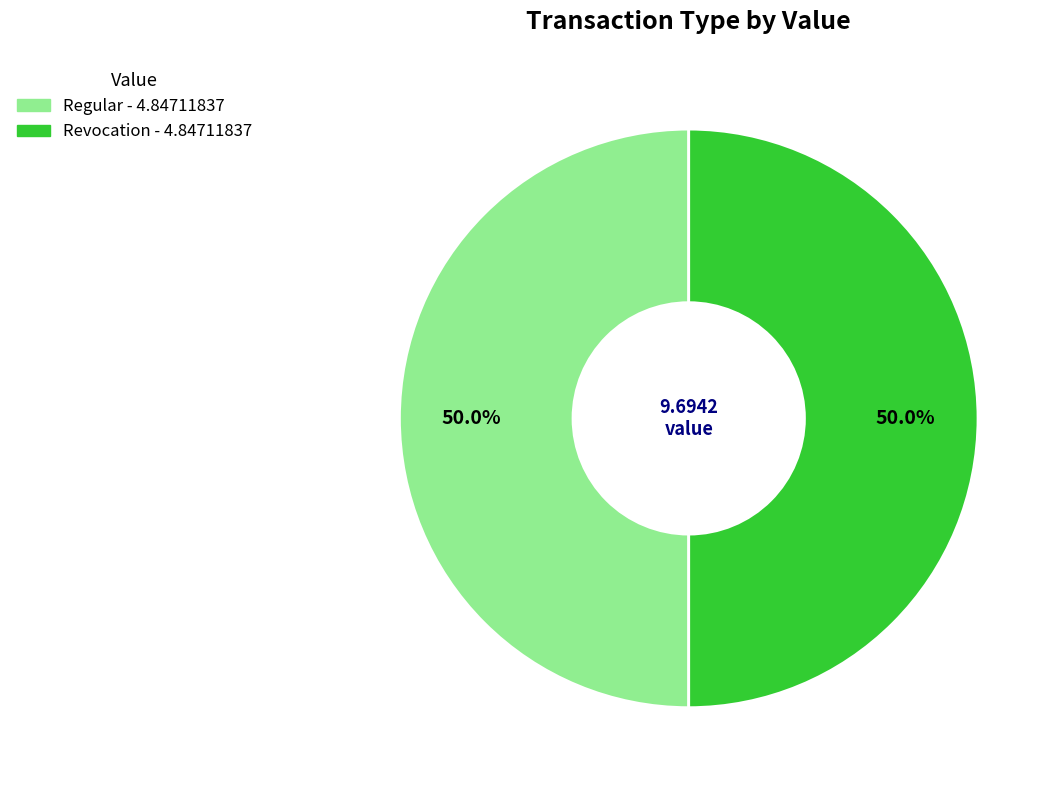

Count the number of slices in the pie.

2